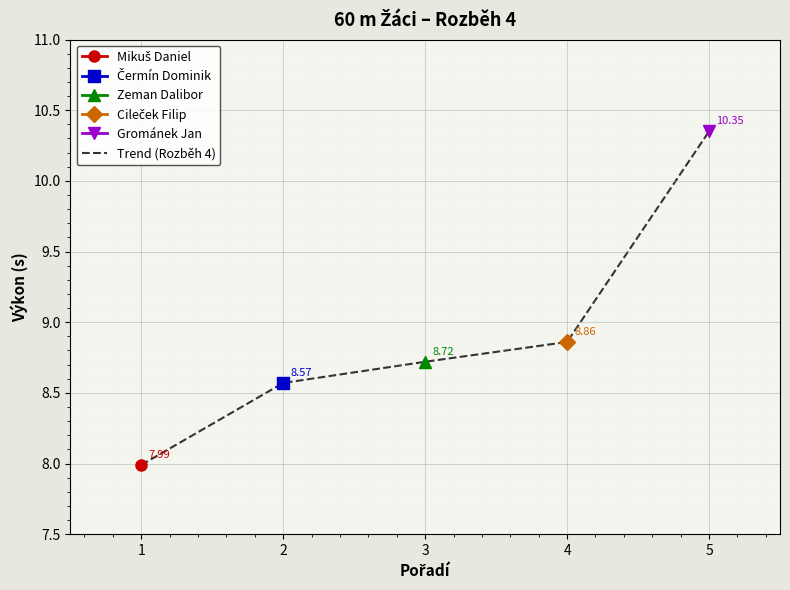

List the labels in order of Trend (Rozběh 4) value, smallest first.

1, 2, 3, 4, 5